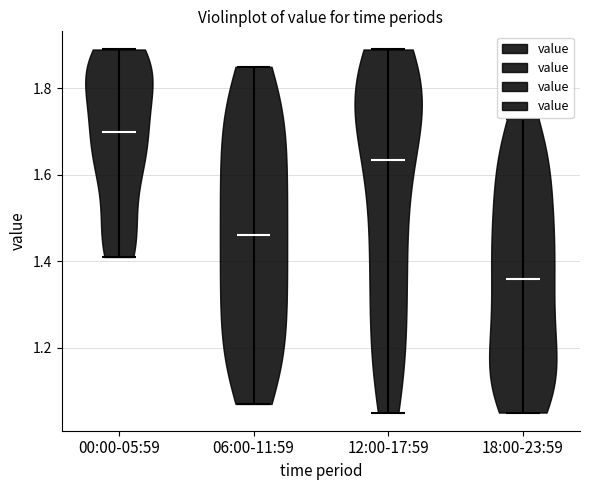

Which violin has the lowest median line?

18:00-23:59